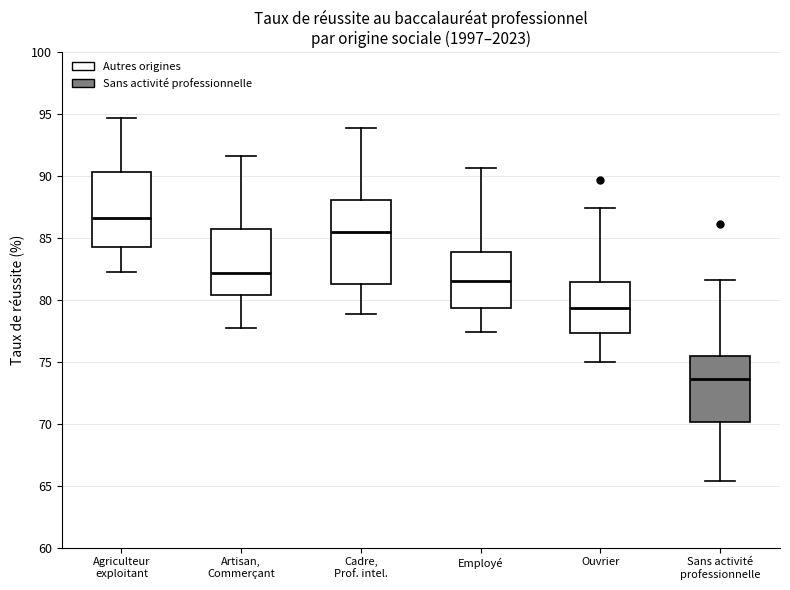

Reading left to right, read every box against the y-axis: the position of its median line, the range the box covers, and the ends of its whiskers. The values are not printed on the chart, so give them approximately, as read against the axis.

Agriculteur exploitant: median 86.5, box 84.0 to 90.5, whiskers 82.5 to 94.5
Artisan, Commerçant: median 82.0, box 80.5 to 86.0, whiskers 77.5 to 91.5
Cadre, Prof. intel.: median 85.5, box 81.5 to 88.0, whiskers 79.0 to 94.0
Employé: median 81.5, box 79.5 to 84.0, whiskers 77.5 to 90.5
Ouvrier: median 79.5, box 77.5 to 81.5, whiskers 75.0 to 87.5
Sans activité professionnelle: median 73.5, box 70.0 to 75.5, whiskers 65.5 to 81.5